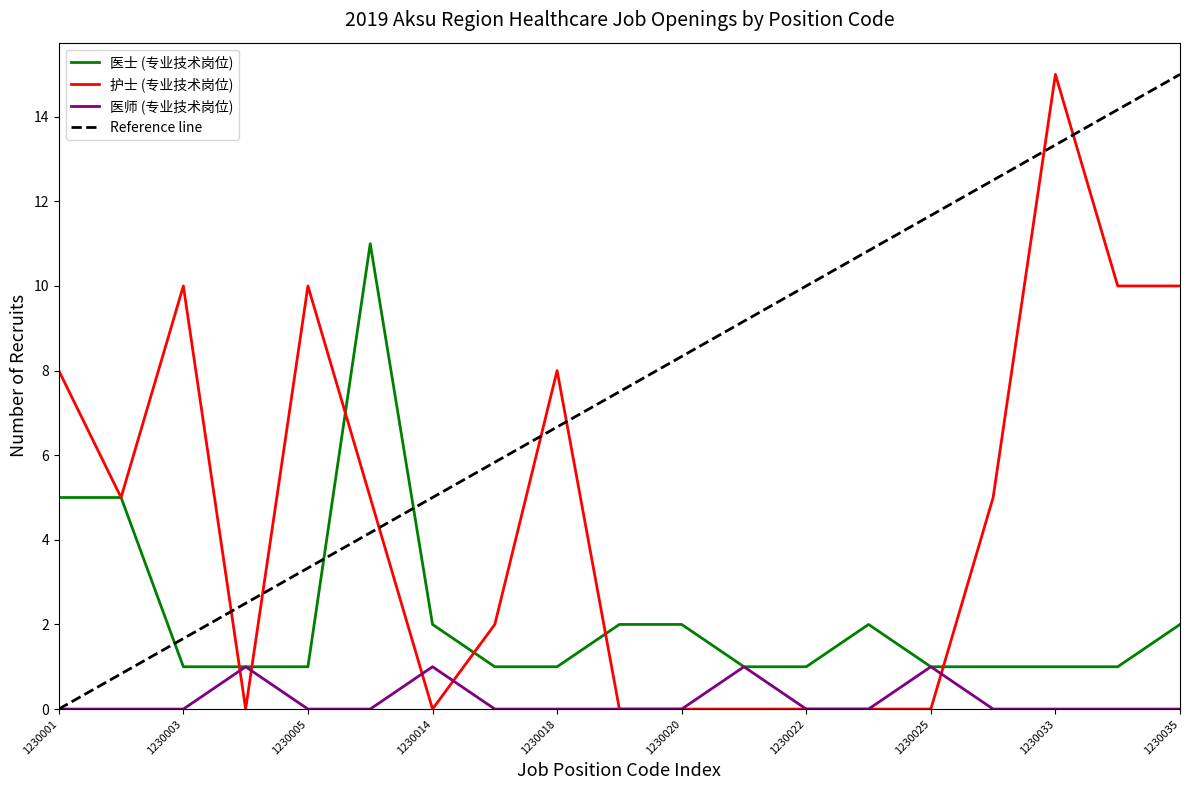

Reading left to right, what are all the values shown in this chart?

医士 (专业技术岗位): 1230001=5	1230002=5	1230003=1	1230004=1	1230005=1	1230013=11	1230014=2	1230017=1	1230018=1	1230019=2	1230020=2	1230021=1	1230022=1	1230024=2	1230025=1	1230032=1	1230033=1	1230034=1	1230035=2
护士 (专业技术岗位): 1230001=8	1230002=5	1230003=10	1230004=0	1230005=10	1230013=5	1230014=0	1230017=2	1230018=8	1230019=0	1230020=0	1230021=0	1230022=0	1230024=0	1230025=0	1230032=5	1230033=15	1230034=10	1230035=10
医师 (专业技术岗位): 1230001=0	1230002=0	1230003=0	1230004=1	1230005=0	1230013=0	1230014=1	1230017=0	1230018=0	1230019=0	1230020=0	1230021=1	1230022=0	1230024=0	1230025=1	1230032=0	1230033=0	1230034=0	1230035=0